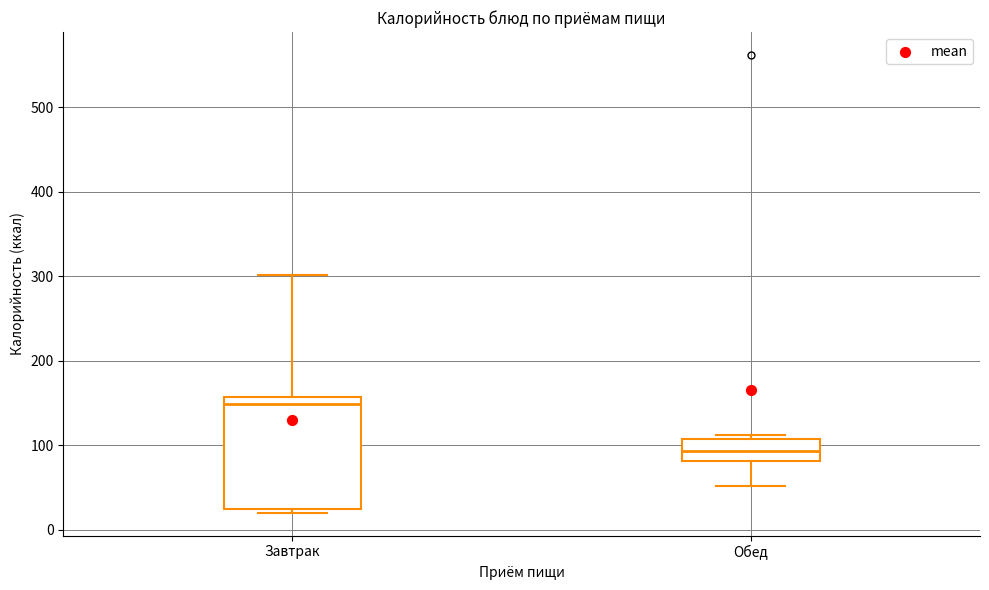

Where is the lower edge of the box for Обед on the y-axis? The values are not printed on the chart, so give them approximately, as read against the axis.

80